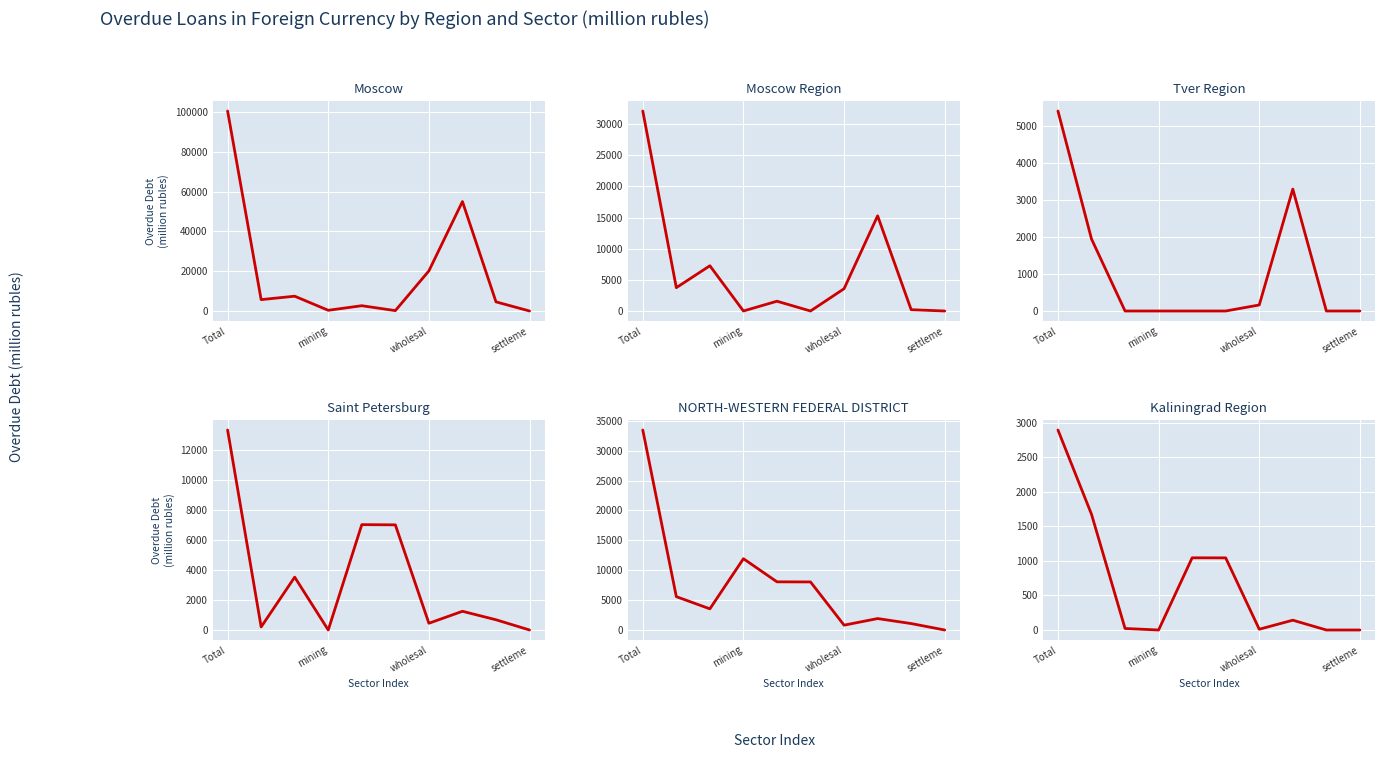

Reading left to right, what are all the values shown in this chart?

Moscow: 100601	5724	7442	348	2659	188	20174	55051	4590	0
Moscow Region: 32090	3743	7260	0	1569	0	3577	15267	209	0
Tver Region: 5407	1947	0	0	0	0	163	3296	0	0
Saint Petersburg: 13310	204	3518	0	7012	6997	448	1245	681	0
NORTH-WESTERN FEDERAL DISTRICT: 33472	5582	3540	11933	8059	8043	809	1914	1078	0
Kaliningrad Region: 2898	1677	22	0	1046	1045	11	142	0	0